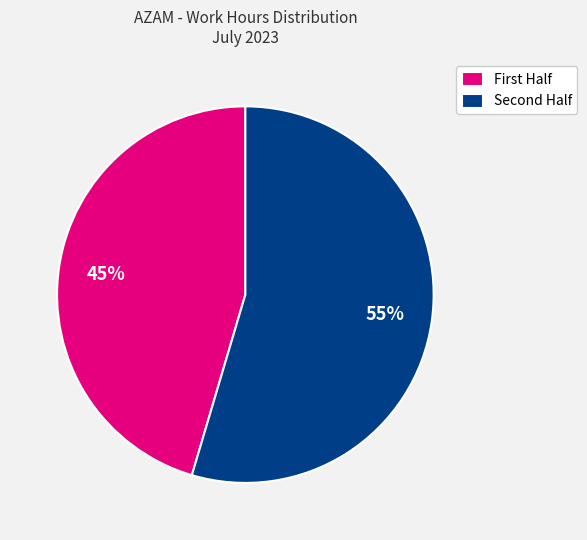

How many segments does this pie chart have?

2